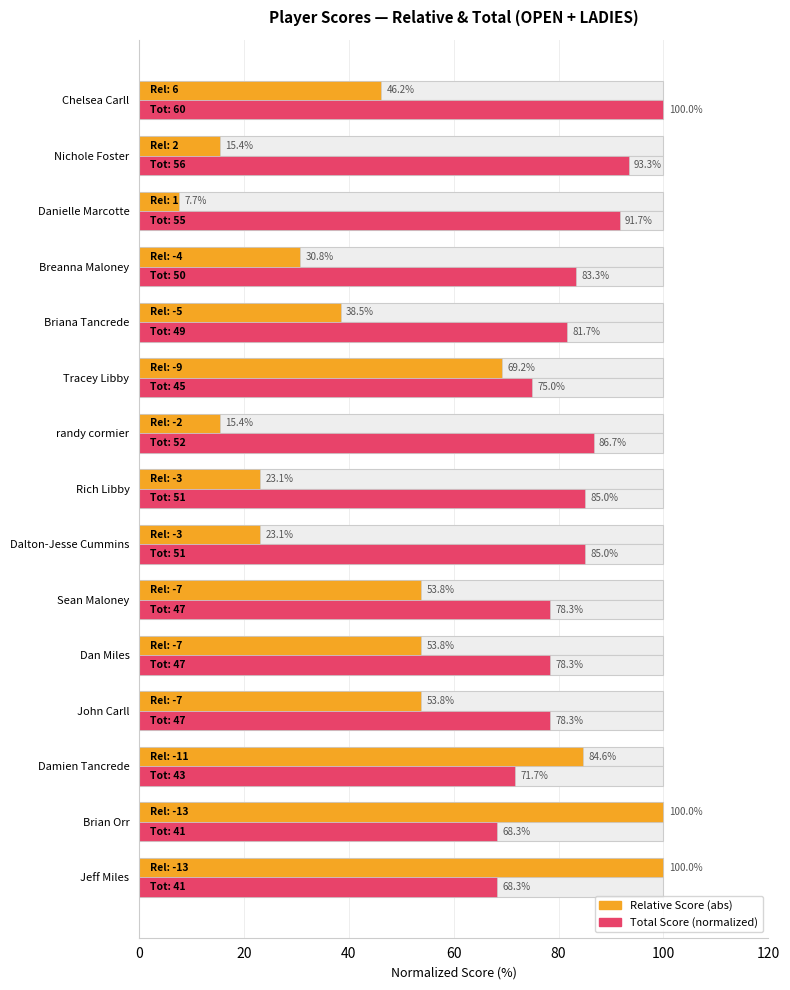

What is the maximum value for Total Score (normalized)?

100.0